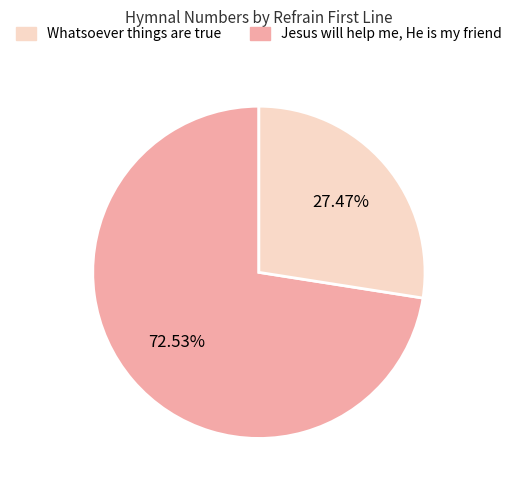

Count the number of slices in the pie.

2